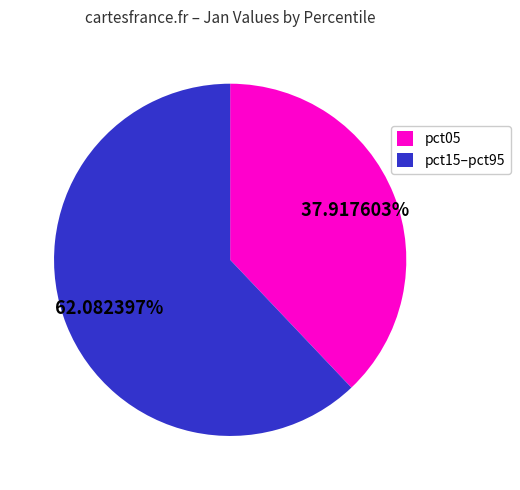

Between pct15–pct95 and pct05, which is larger?

pct15–pct95